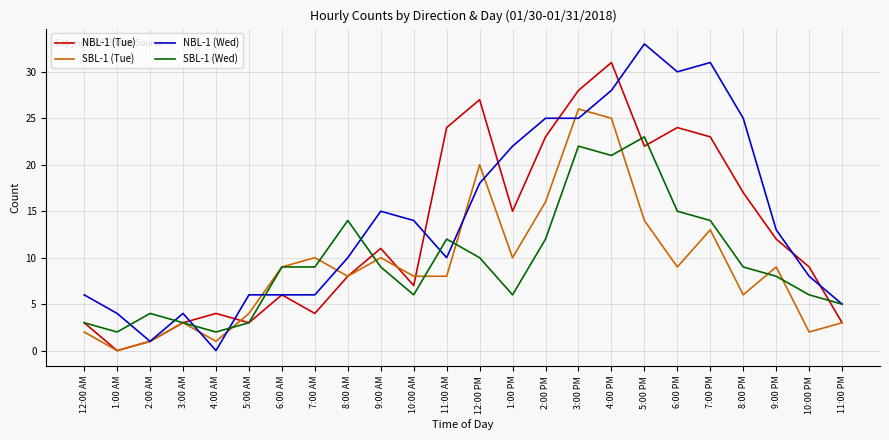

Reading right to left, what are all the values shown in this chart?

NBL-1 (Tue): 11:00 PM=3	10:00 PM=9	9:00 PM=12	8:00 PM=17	7:00 PM=23	6:00 PM=24	5:00 PM=22	4:00 PM=31	3:00 PM=28	2:00 PM=23	1:00 PM=15	12:00 PM=27	11:00 AM=24	10:00 AM=7	9:00 AM=11	8:00 AM=8	7:00 AM=4	6:00 AM=6	5:00 AM=3	4:00 AM=4	3:00 AM=3	2:00 AM=1	1:00 AM=0	12:00 AM=3
SBL-1 (Tue): 11:00 PM=3	10:00 PM=2	9:00 PM=9	8:00 PM=6	7:00 PM=13	6:00 PM=9	5:00 PM=14	4:00 PM=25	3:00 PM=26	2:00 PM=16	1:00 PM=10	12:00 PM=20	11:00 AM=8	10:00 AM=8	9:00 AM=10	8:00 AM=8	7:00 AM=10	6:00 AM=9	5:00 AM=4	4:00 AM=1	3:00 AM=3	2:00 AM=1	1:00 AM=0	12:00 AM=2
NBL-1 (Wed): 11:00 PM=5	10:00 PM=8	9:00 PM=13	8:00 PM=25	7:00 PM=31	6:00 PM=30	5:00 PM=33	4:00 PM=28	3:00 PM=25	2:00 PM=25	1:00 PM=22	12:00 PM=18	11:00 AM=10	10:00 AM=14	9:00 AM=15	8:00 AM=10	7:00 AM=6	6:00 AM=6	5:00 AM=6	4:00 AM=0	3:00 AM=4	2:00 AM=1	1:00 AM=4	12:00 AM=6
SBL-1 (Wed): 11:00 PM=5	10:00 PM=6	9:00 PM=8	8:00 PM=9	7:00 PM=14	6:00 PM=15	5:00 PM=23	4:00 PM=21	3:00 PM=22	2:00 PM=12	1:00 PM=6	12:00 PM=10	11:00 AM=12	10:00 AM=6	9:00 AM=9	8:00 AM=14	7:00 AM=9	6:00 AM=9	5:00 AM=3	4:00 AM=2	3:00 AM=3	2:00 AM=4	1:00 AM=2	12:00 AM=3